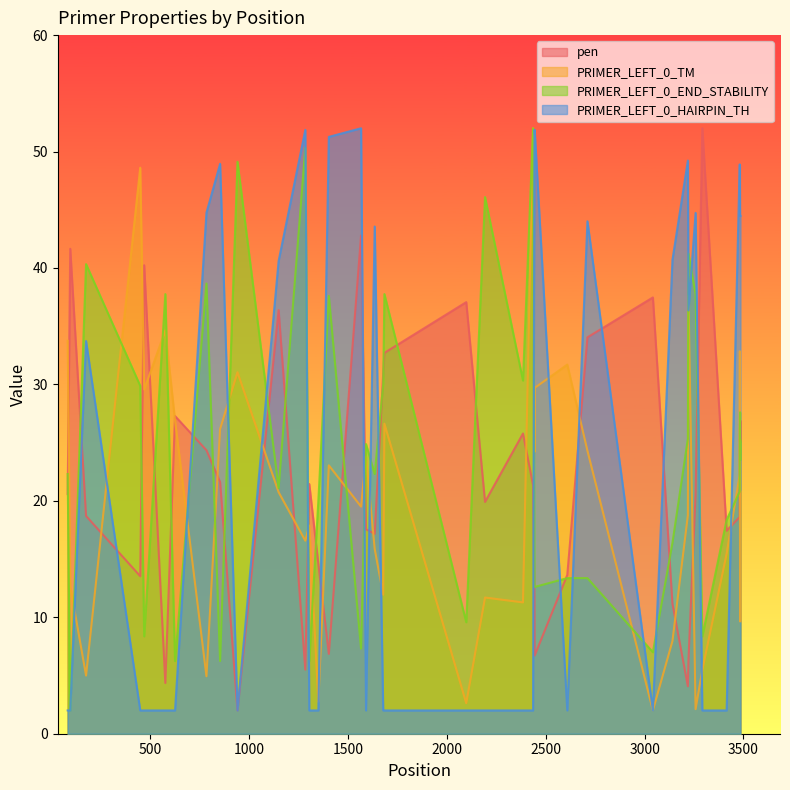

How many intersections are there between pen and PRIMER_LEFT_0_END_STABILITY?

23